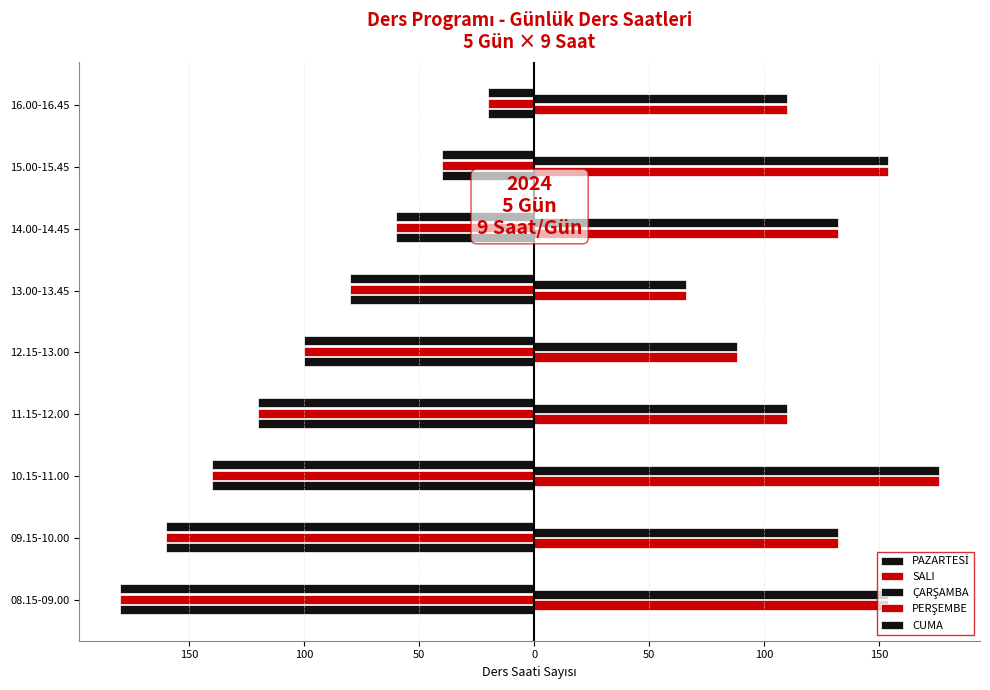

Reading left to right, list all the values displayed in this chart.

PAZARTESİ: -180	-160	-140	-120	-100	-80	-60	-40	-20
SALI: -180	-160	-140	-120	-100	-80	-60	-40	-20
ÇARŞAMBA: -180	-160	-140	-120	-100	-80	-60	-40	-20
PERŞEMBE: 154	132	176	110	88	66	132	154	110
CUMA: 154	132	176	110	88	66	132	154	110